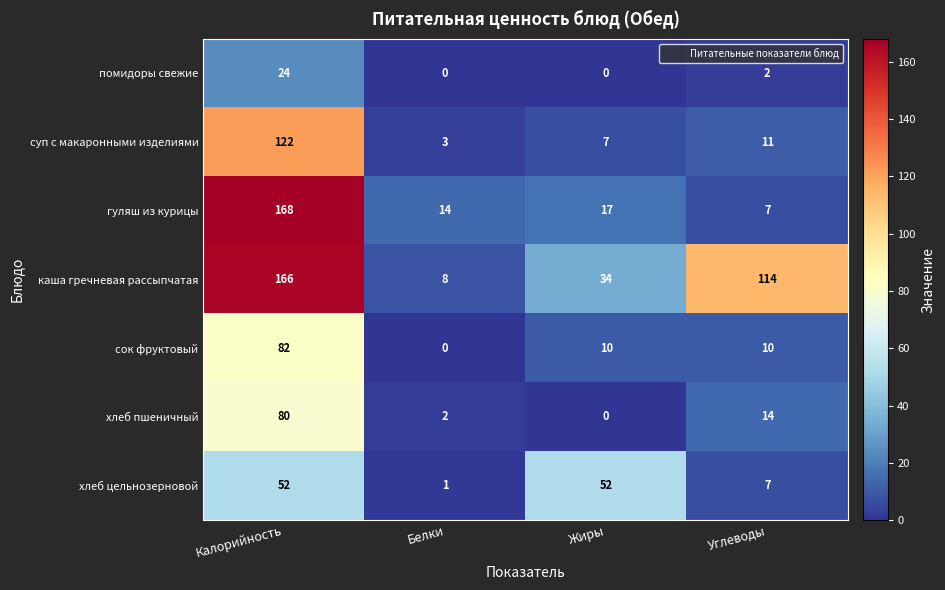

How many каша гречневая рассыпчатая values are between 34 and 166?

3